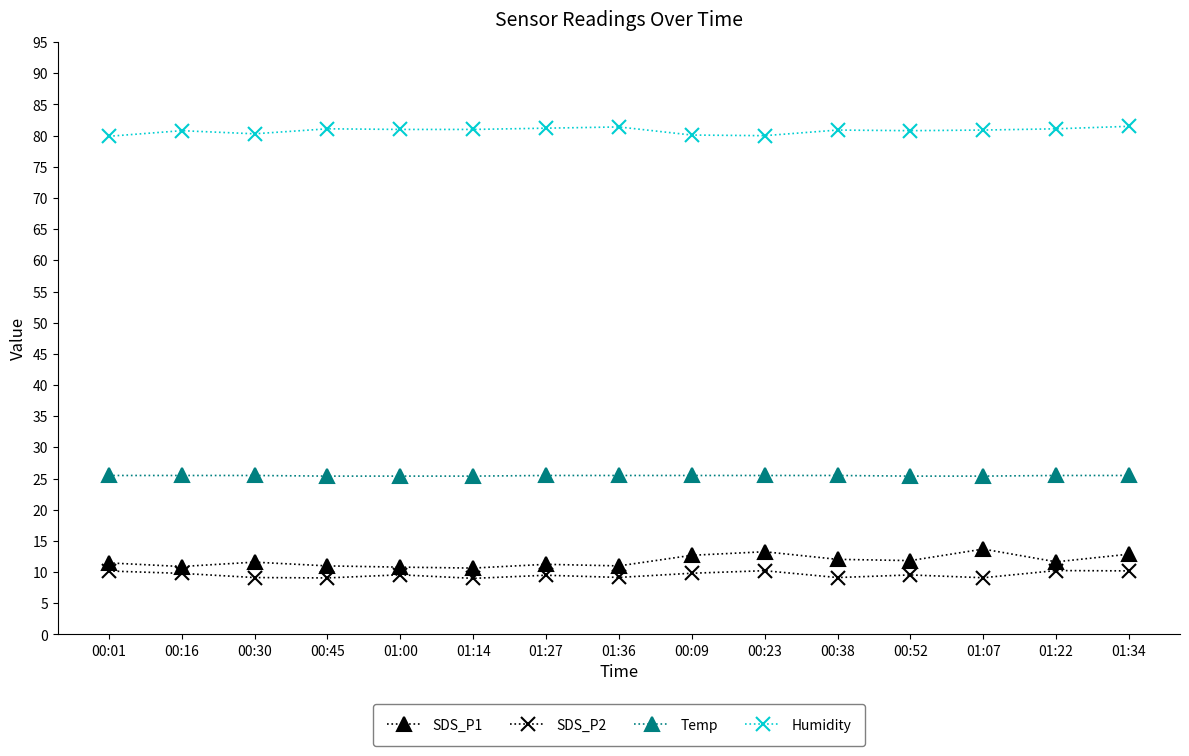

What is the difference between the highest and lowest values at 00:38?

71.8